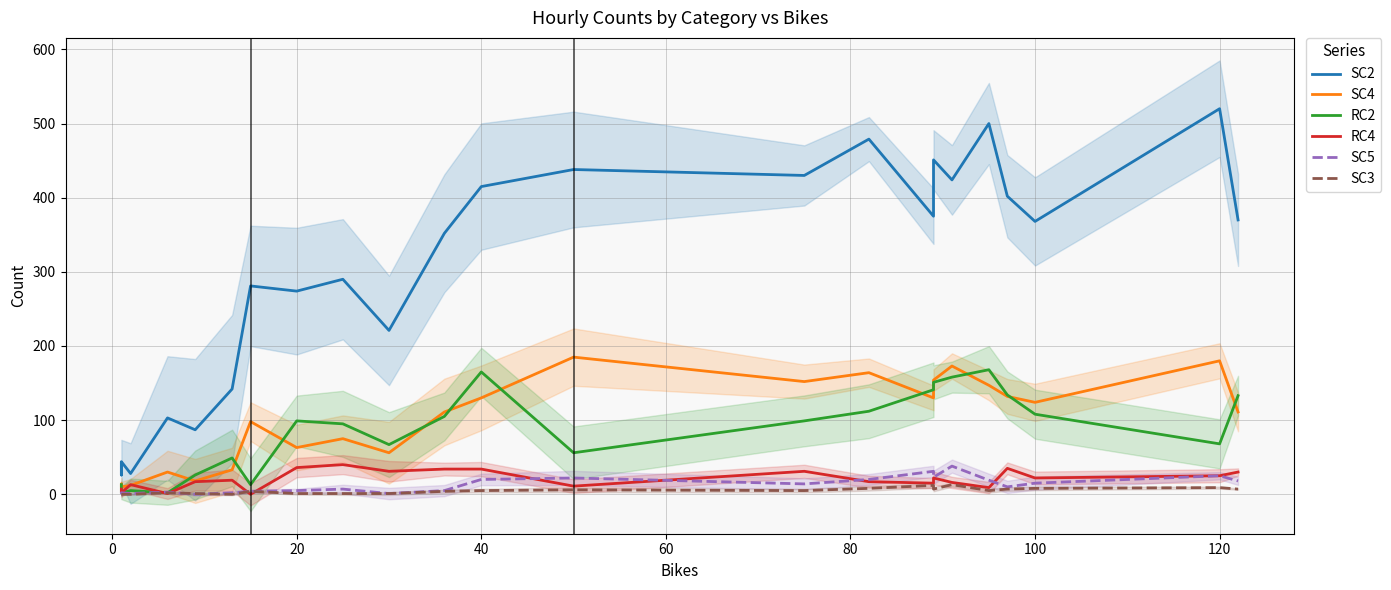

What are all the series names shown in the legend?

SC2, SC4, RC2, RC4, SC5, SC3